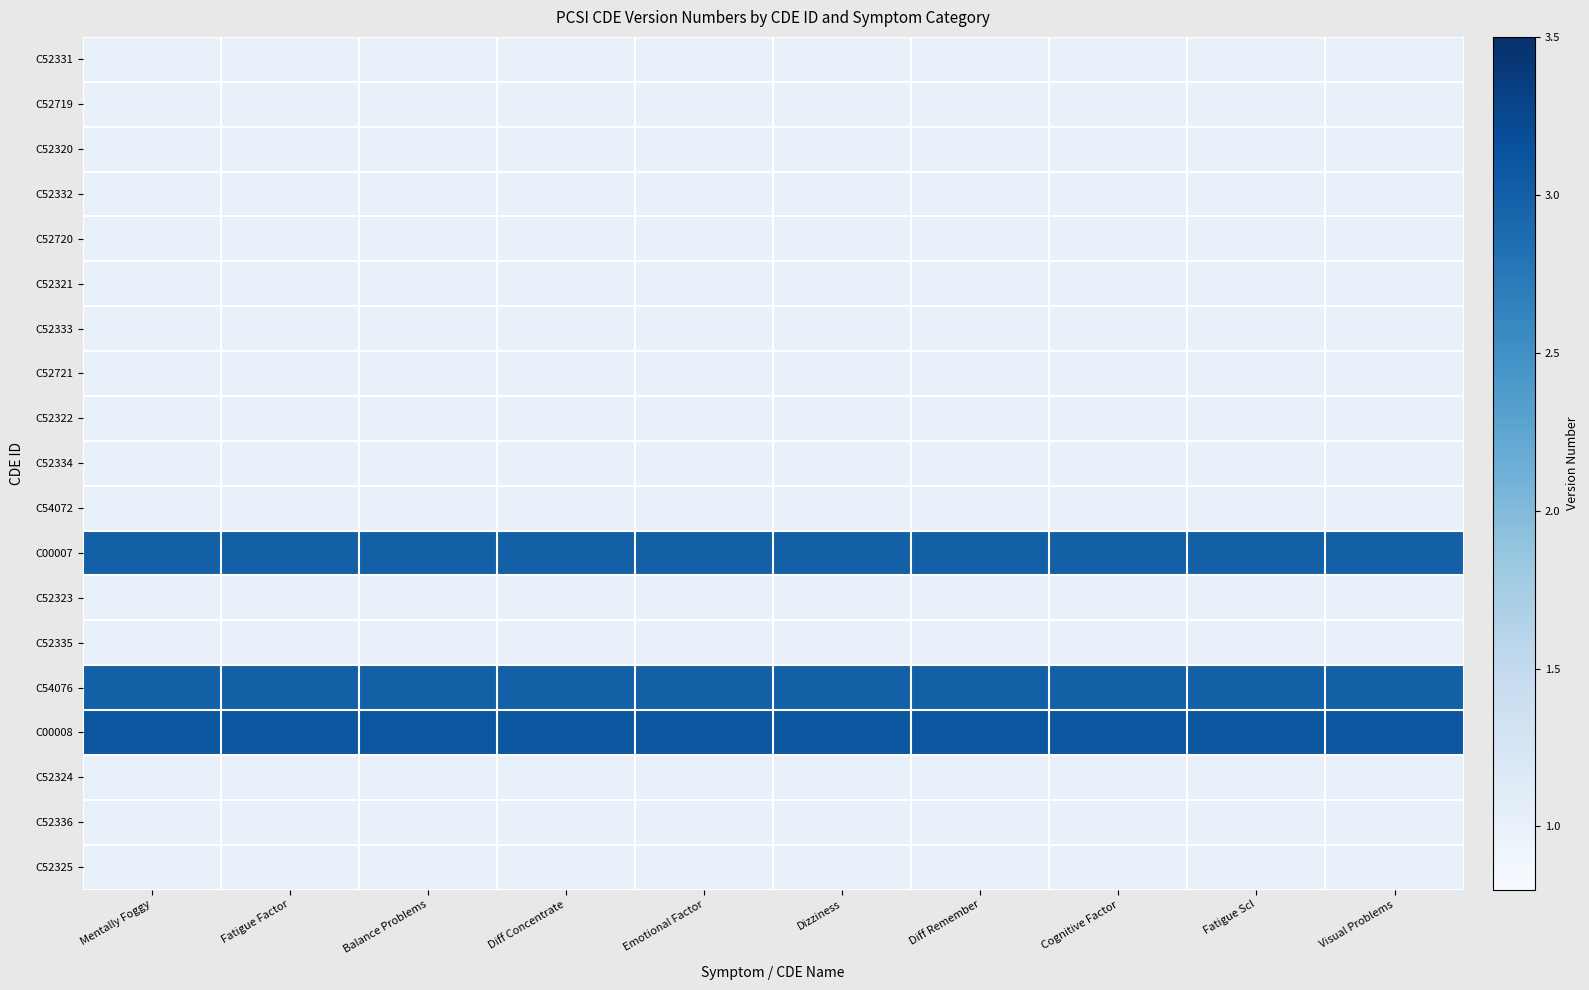

Which label corresponds to the smallest value in the chart?

Mentally Foggy